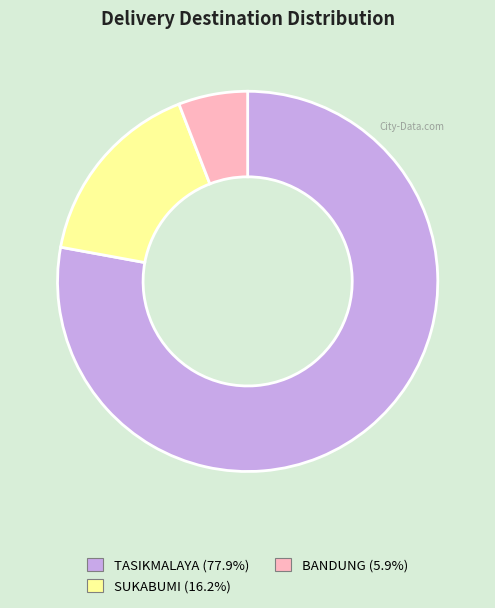

Is there any slice that represents more than half of the pie?

Yes